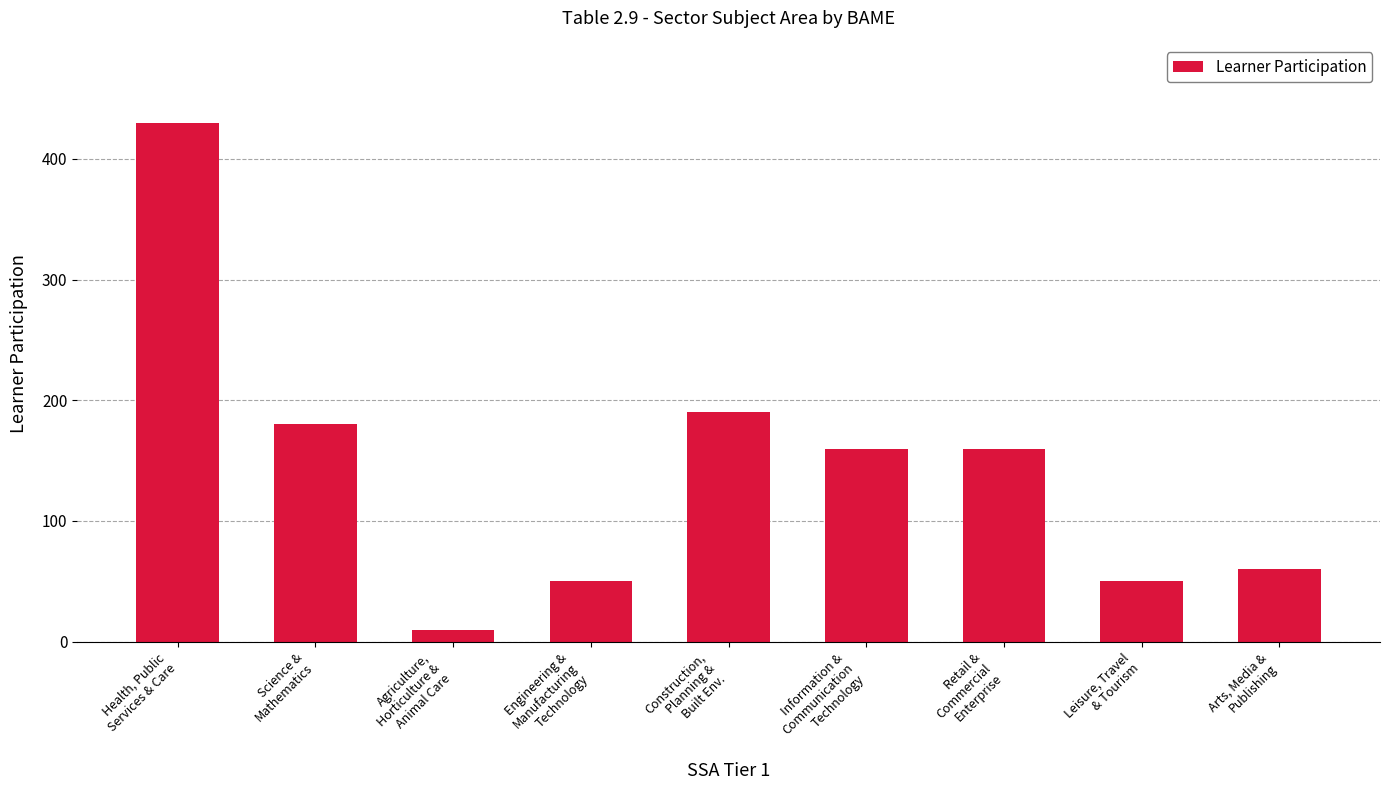

How many data points are less than 160?

4